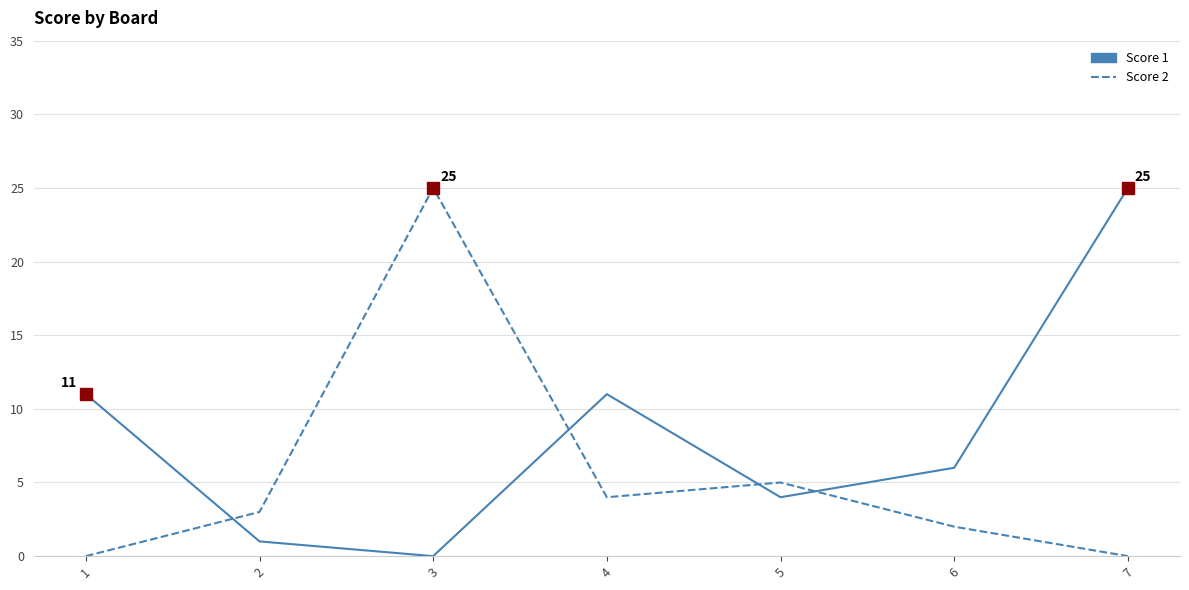

Does the chart have visible grid lines?

Yes